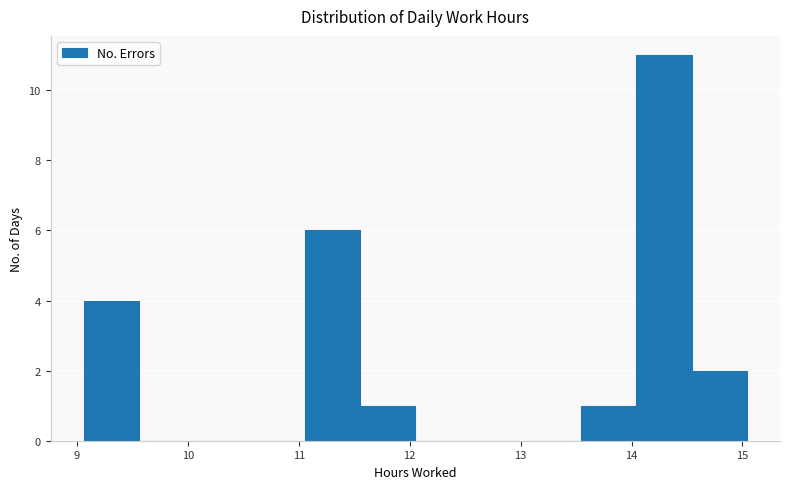

Reading left to right, transcribe this chart: for each bar, give the range it covers on the x-axis and its height. Neither the bar edges nor the heights are printed on the chart, so give them approximately, as read against the axes.

9.1 to 9.6: 4
9.6 to 10.1: 0
10.1 to 10.6: 0
10.6 to 11.1: 0
11.1 to 11.6: 6
11.6 to 12.1: 1
12.1 to 12.5: 0
12.5 to 13.0: 0
13.0 to 13.5: 0
13.5 to 14.0: 1
14.0 to 14.5: 11
14.5 to 15.0: 2